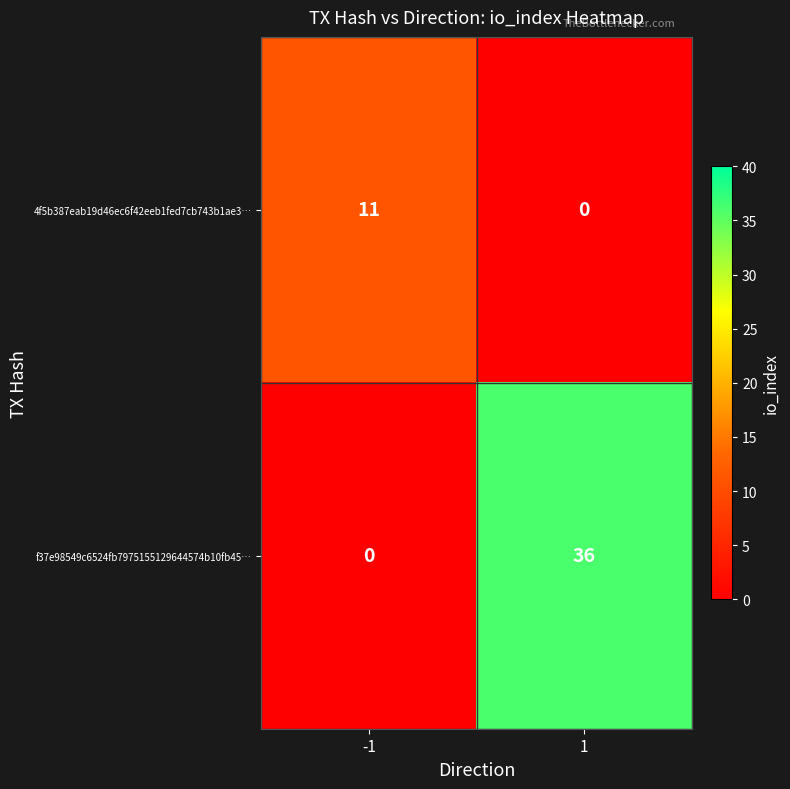

At which category is the sum across all series the highest?

1